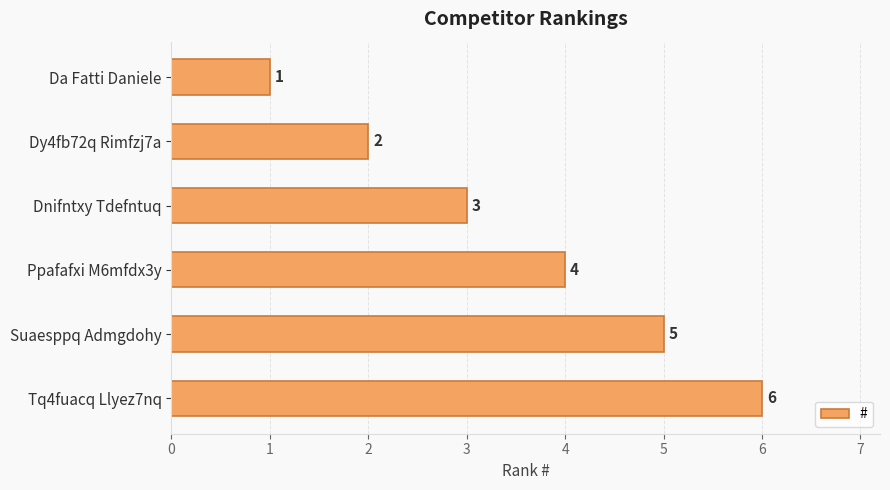

How many bars are there in total?

6